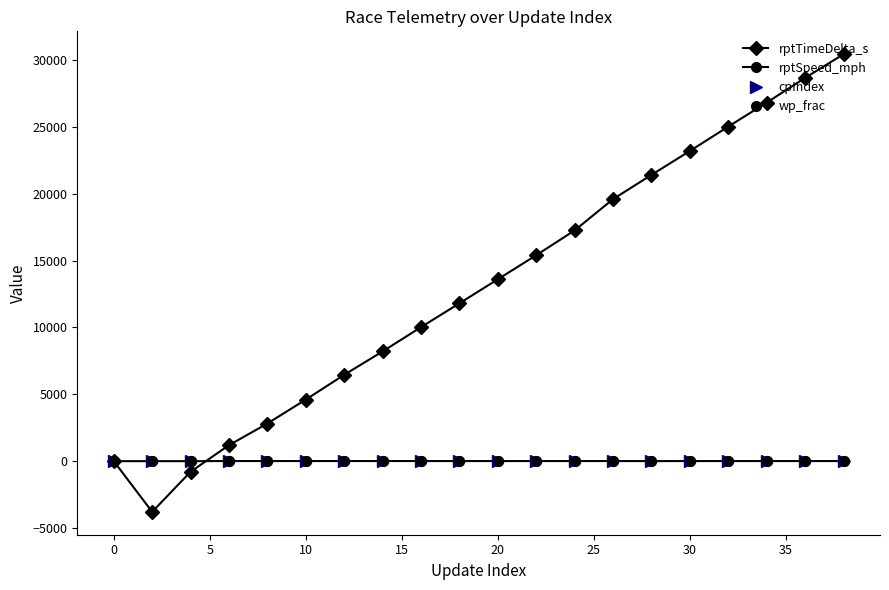

True or false: rptSpeed_mph has more than 1 interior local peaks.

True